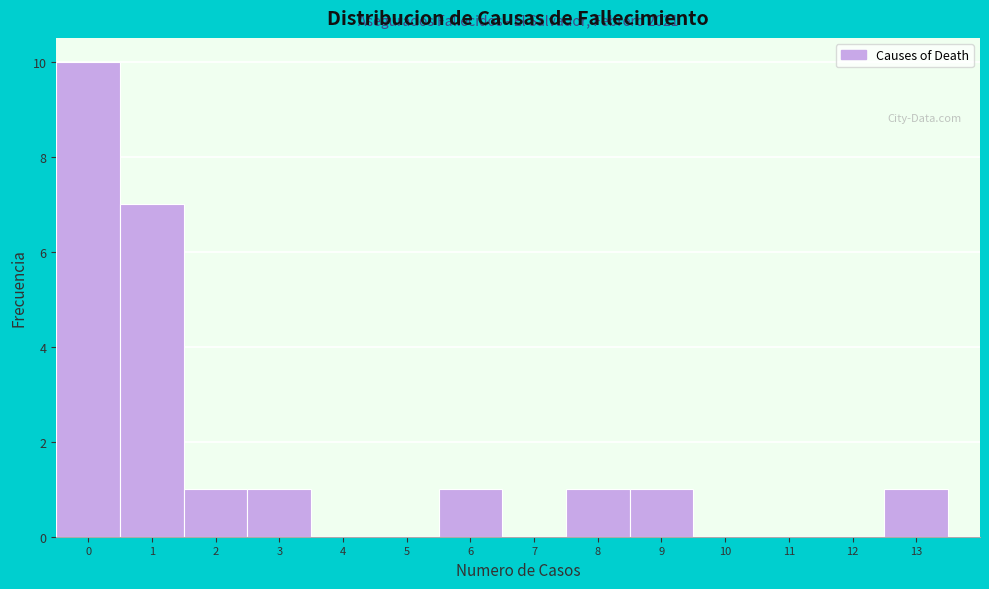

Which range on the x-axis has the tallest bar?

-0.5 to 0.5